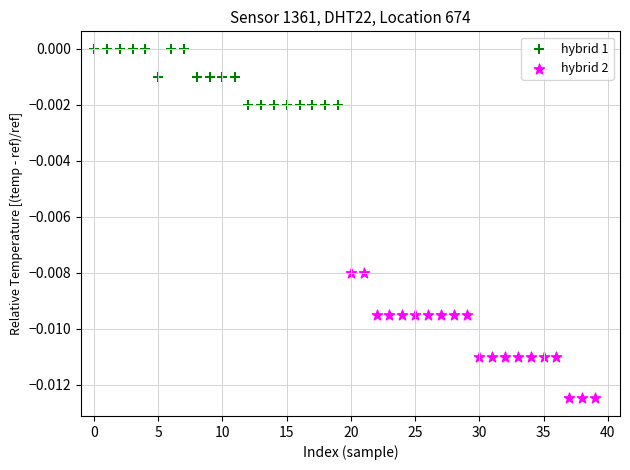

Which series has the widest spread of Y values?

hybrid 2